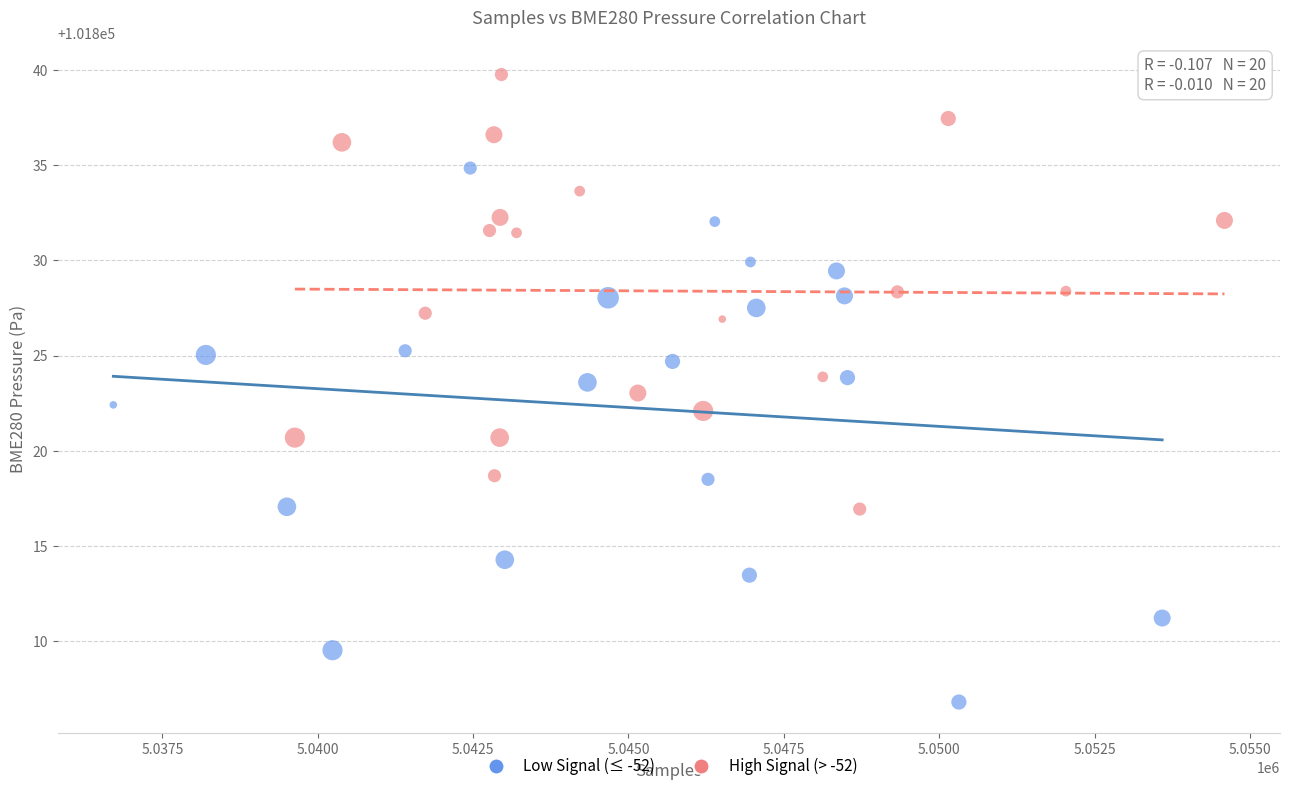

Which series has the largest Y range (max minus min)?

Low Signal (≤ -52)